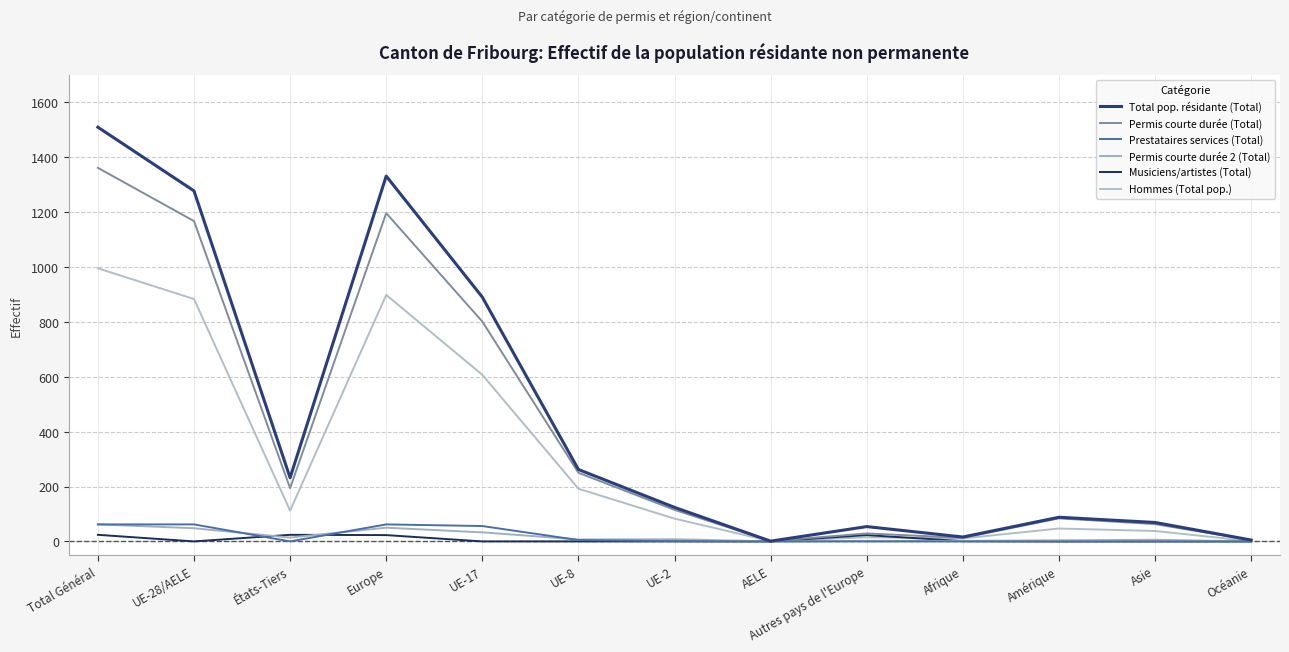

What is the difference between the highest and lowest values at Amérique?

88